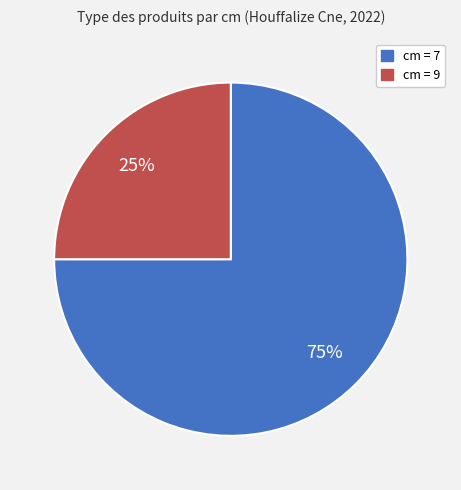

Does any single category account for the majority?

Yes